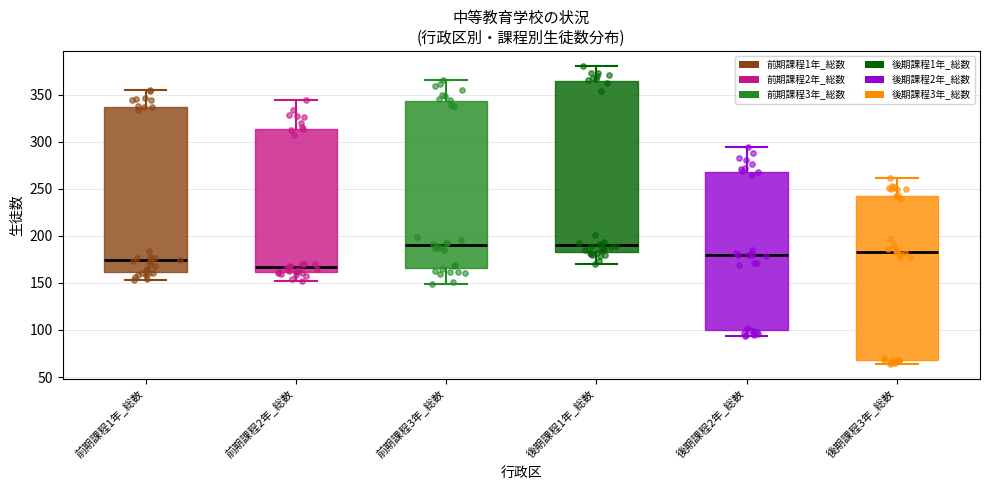

Comparing the boxes themselves (not the whiskers), which one is the tallest?

後期課程1年_総数